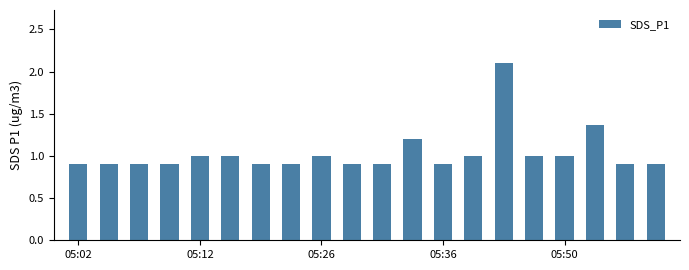

What is the value of the 17th bar from the left?

1.0